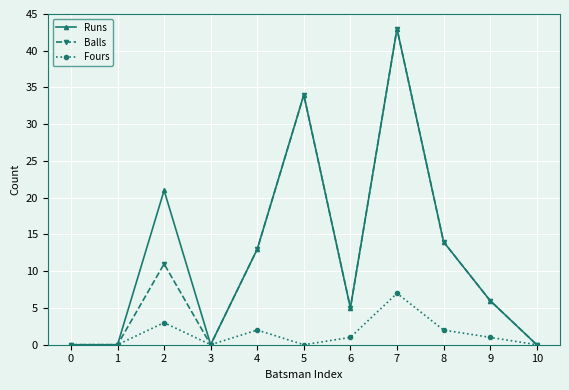

What is the value of the Runs point at the 10th from the left?

6